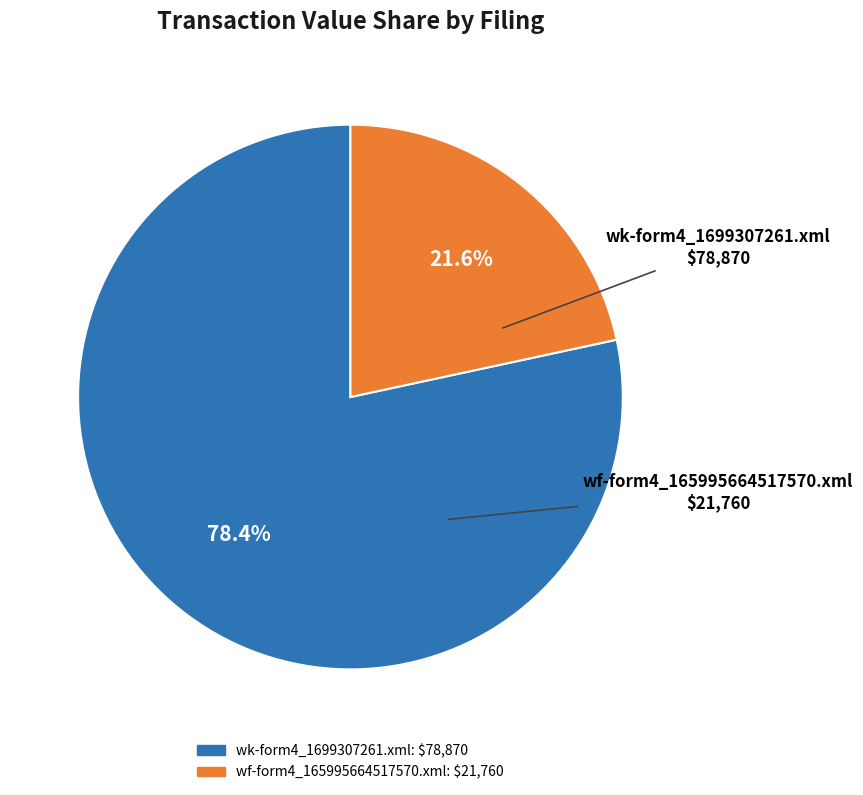

What is the total percentage of wf-form4_165995664517570.xml and wk-form4_1699307261.xml?

100.0%